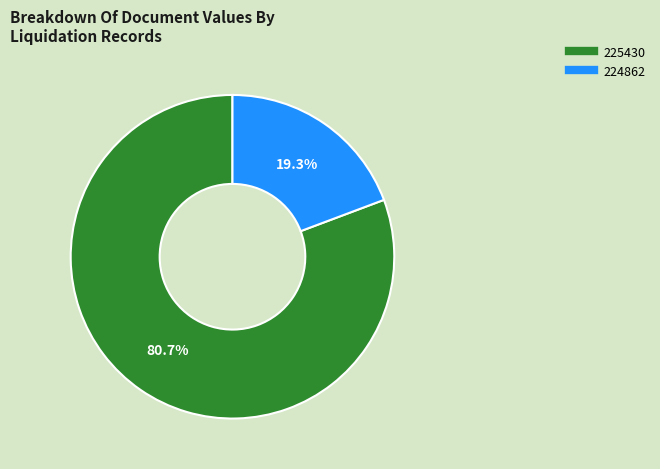

Approximately how many times larger is the value at 225430 compared to 224862?

4.2